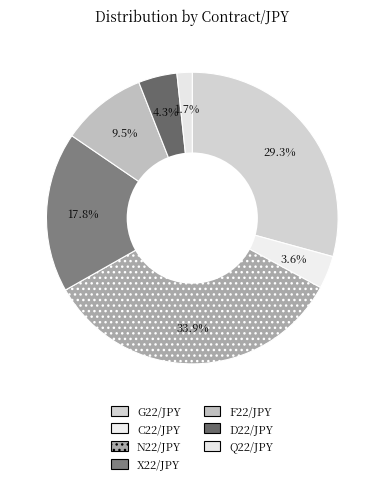

How many slices are in this pie chart?

7